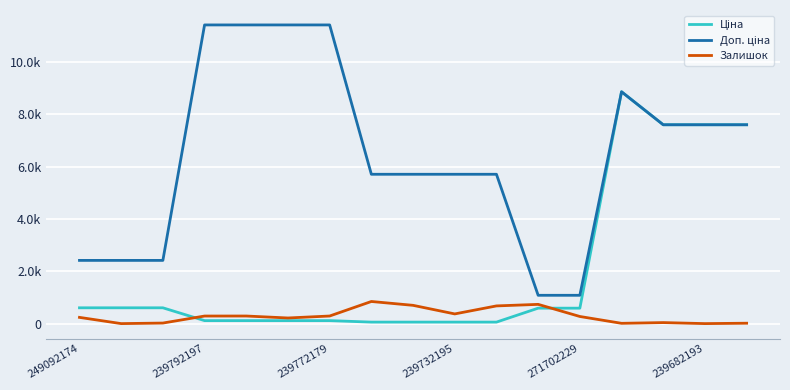

Which series has the widest spread of values?

Доп. ціна